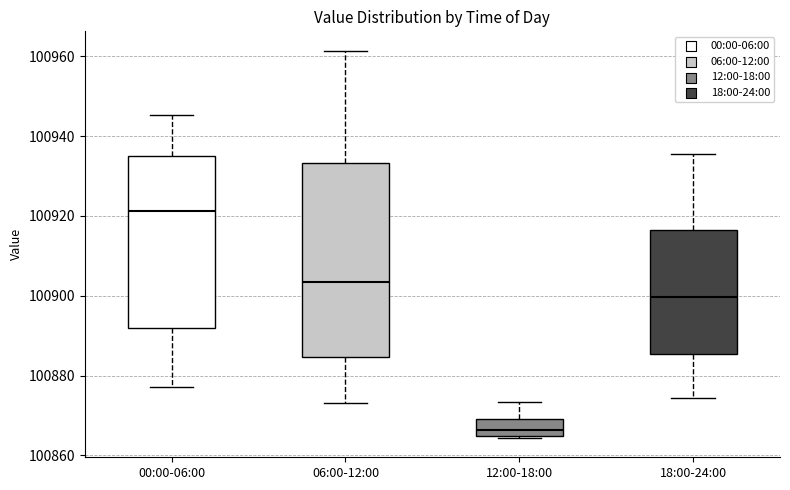

Which box is the tallest, from its lower edge to its upper edge?

06:00-12:00